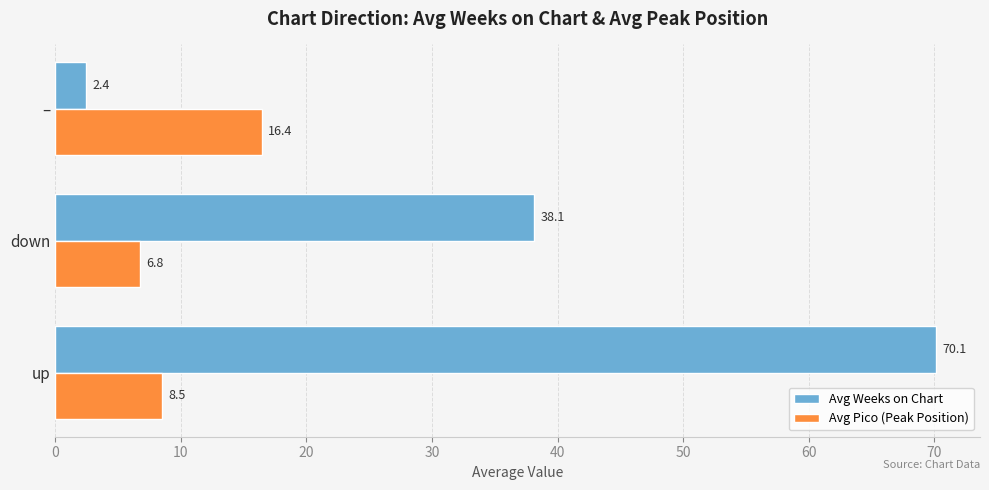

How many distinct data groups are displayed?

2